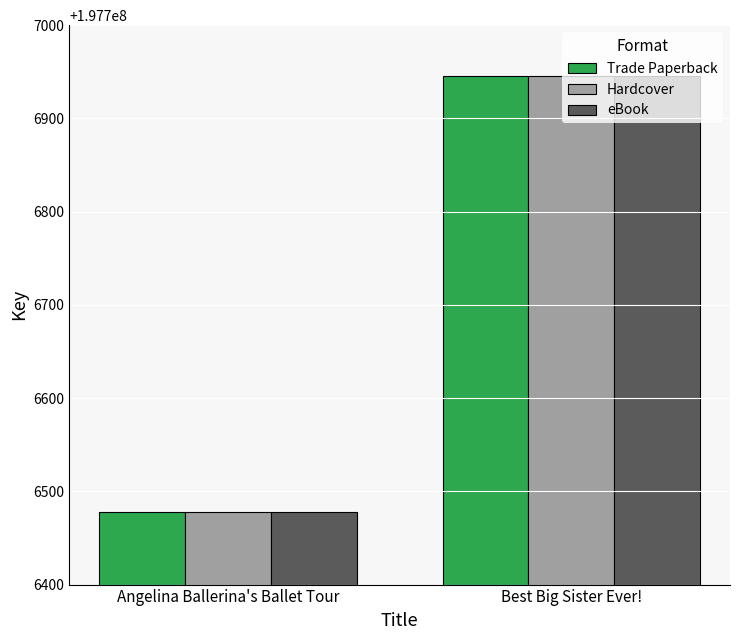

Are the bars horizontal?

No